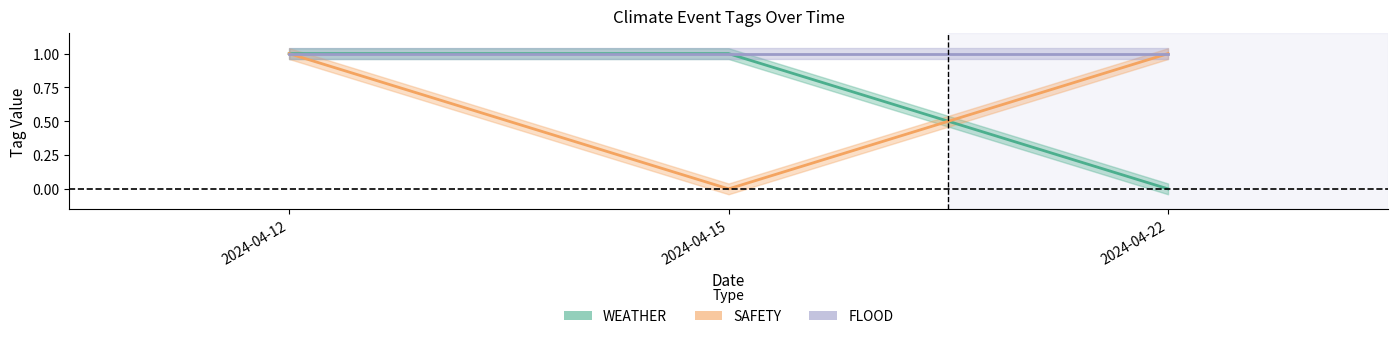

Count the WEATHER values in the range 0 to 1.

3